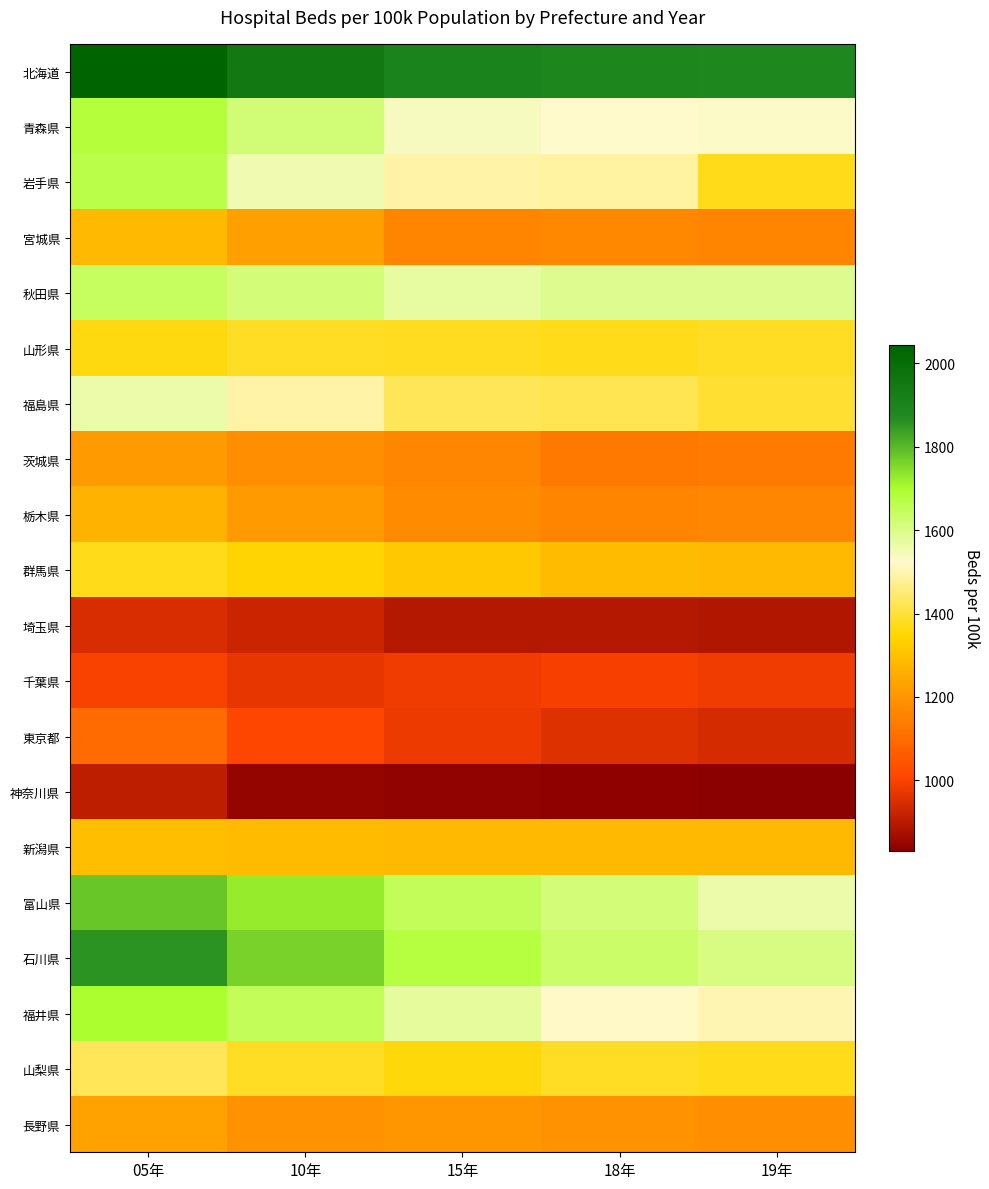

Which series has the largest total across all categories?

北海道